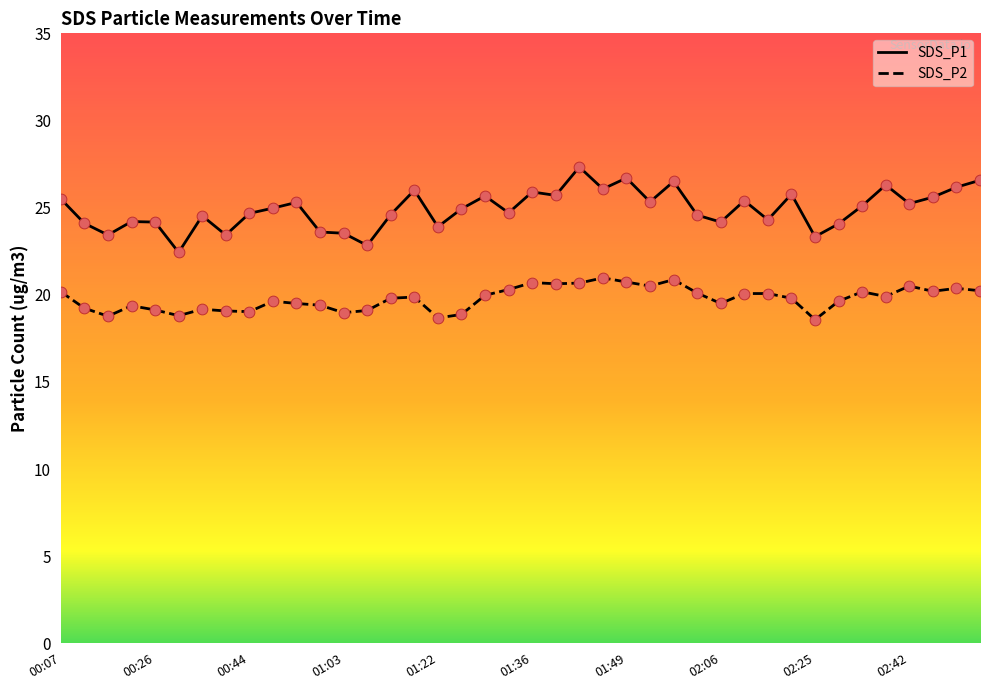

What are all the series names shown in the legend?

SDS_P1, SDS_P2